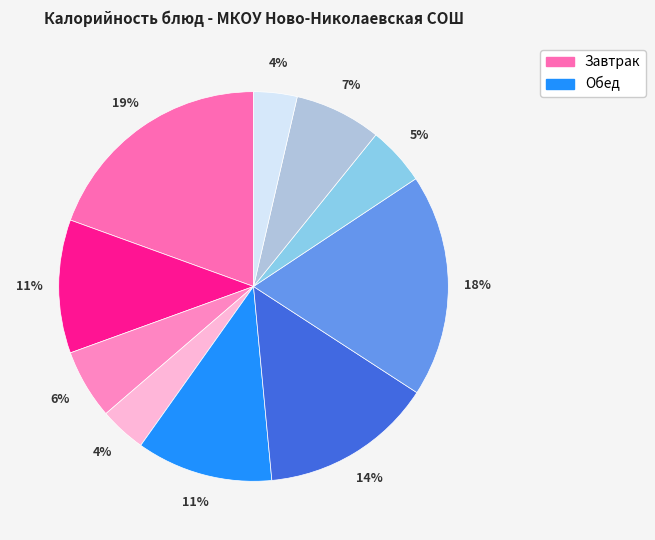

How many slices are in this pie chart?

10